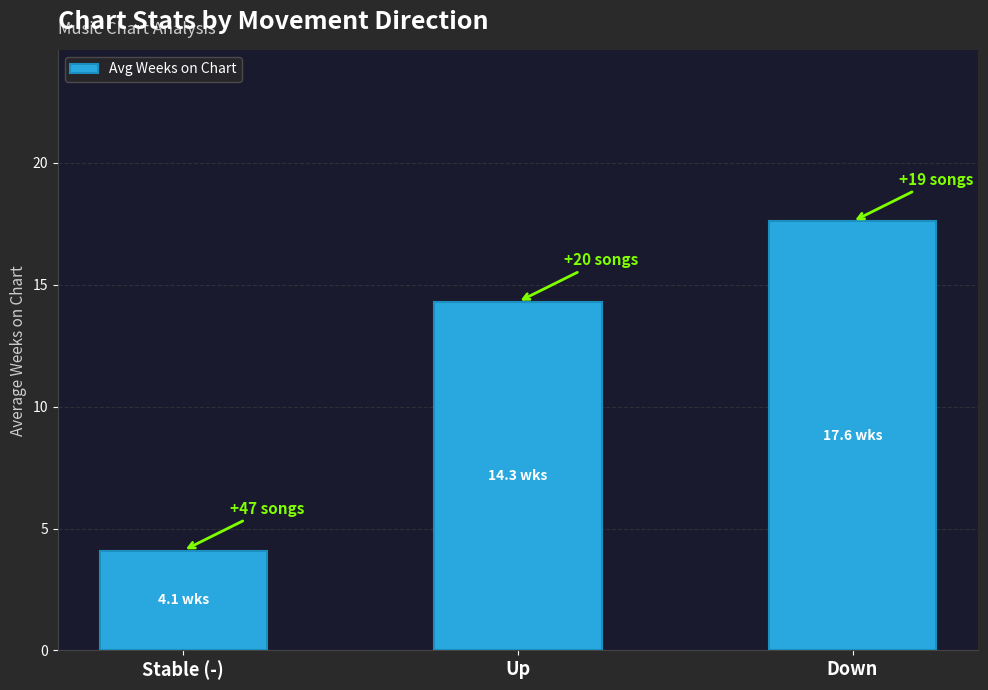

True or false: the data shows 7.5 at Up.

False